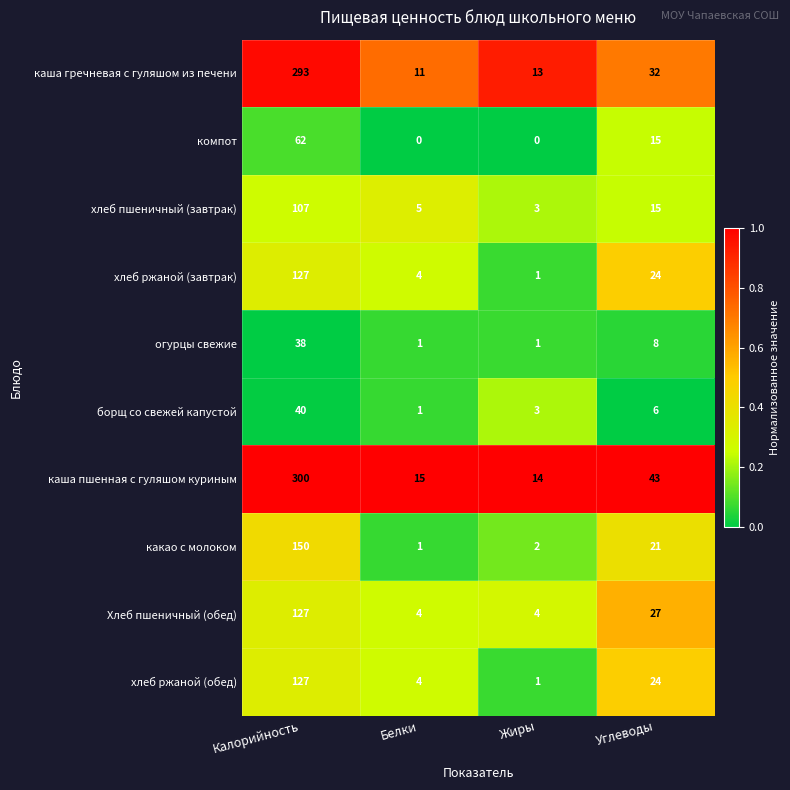

Where does the хлеб ржаной (обед) series first go above 24?

Калорийность